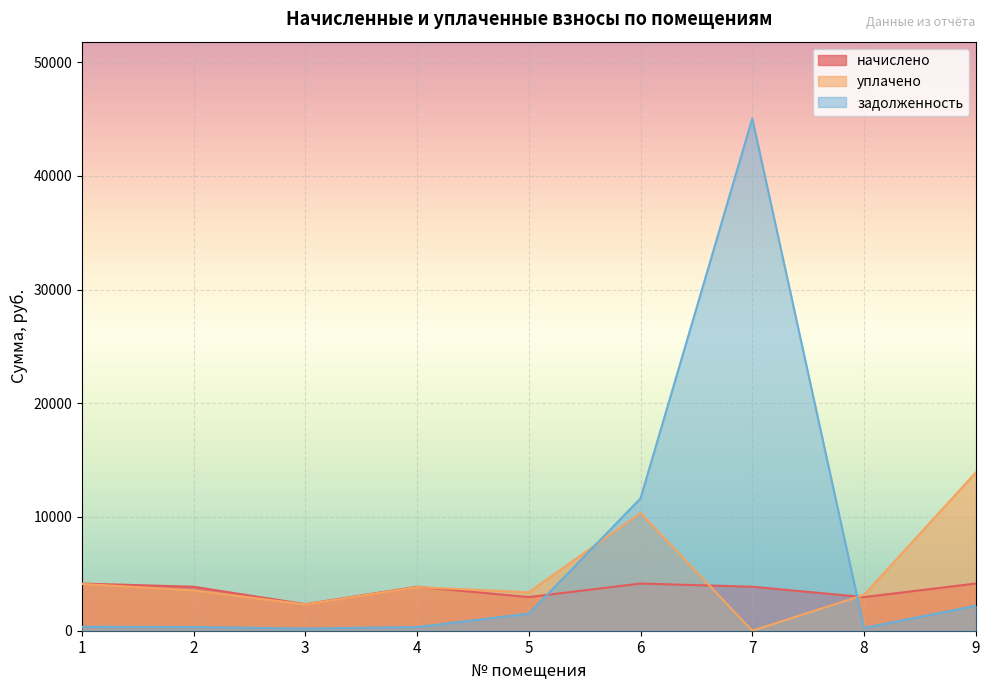

The начислено series shows 4893.9 at 8. True or false?

False